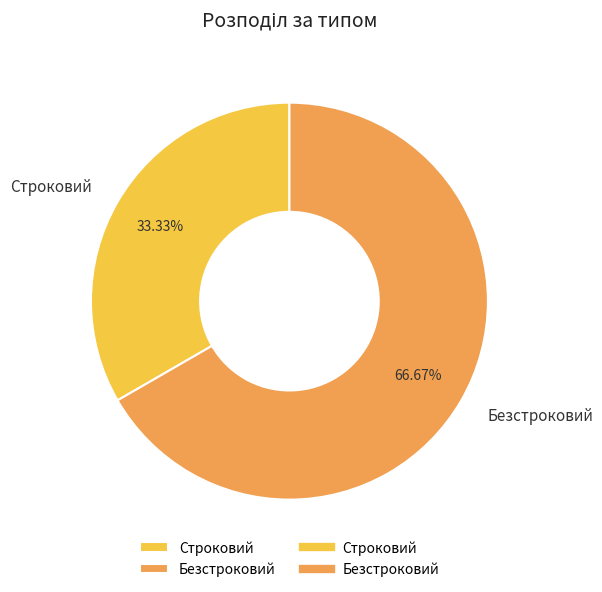

How many segments does this pie chart have?

2